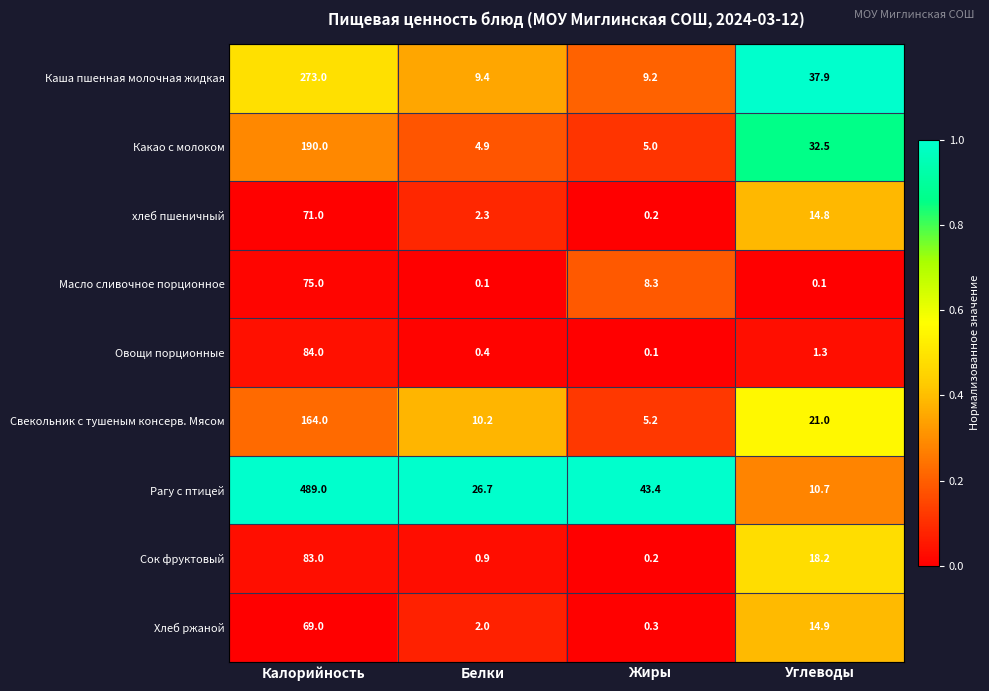

Where does the Какао с молоком series first go above 32?

Калорийность